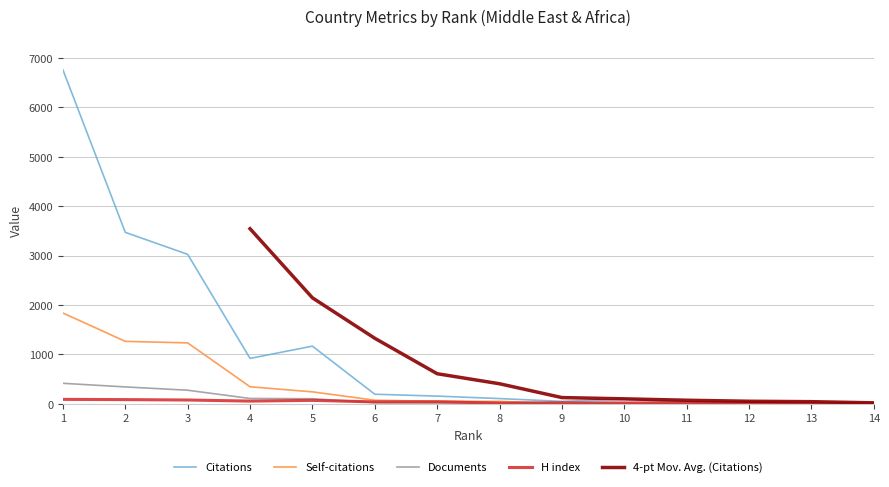

How many categories are shown in the chart?

14